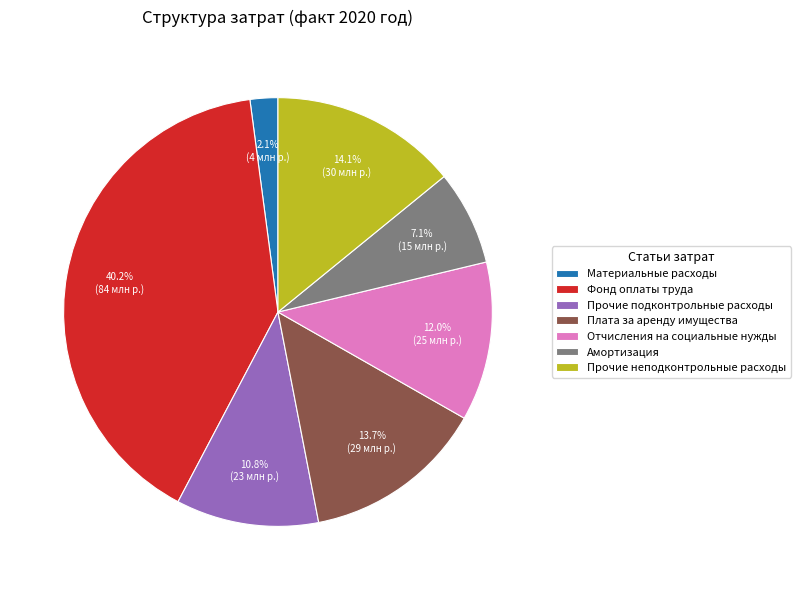

Do Плата за аренду имущества and Прочие неподконтрольные расходы together represent more than half of the pie?

No